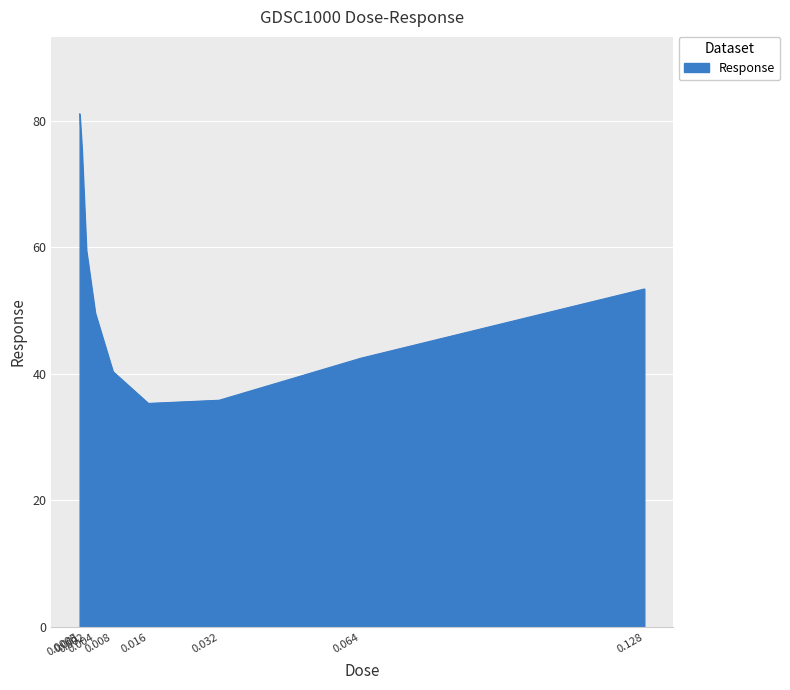

What is the sum of the values at 0.064 and 0.001?

117.9